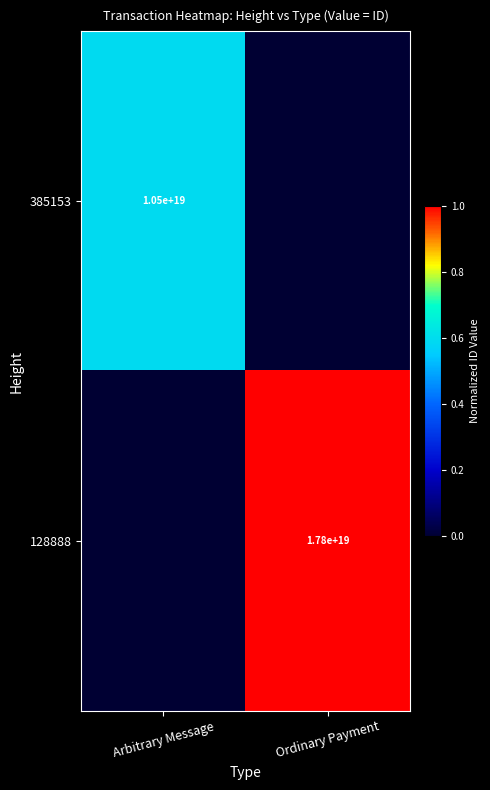

True or false: 385153 has a value of 13846002412855453696 at Arbitrary Message.

False